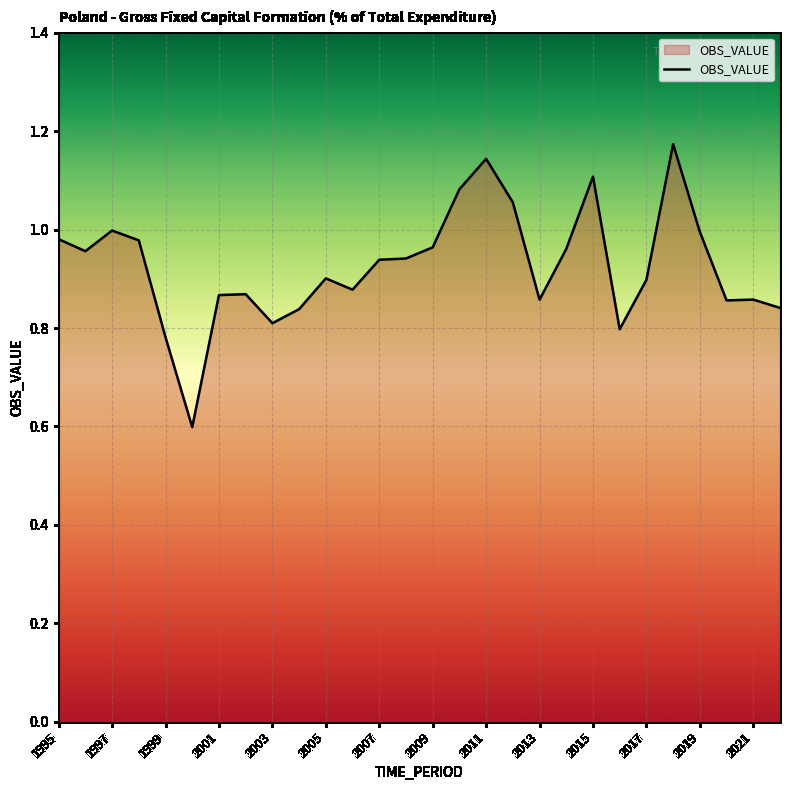

What is the smallest value displayed?

0.6